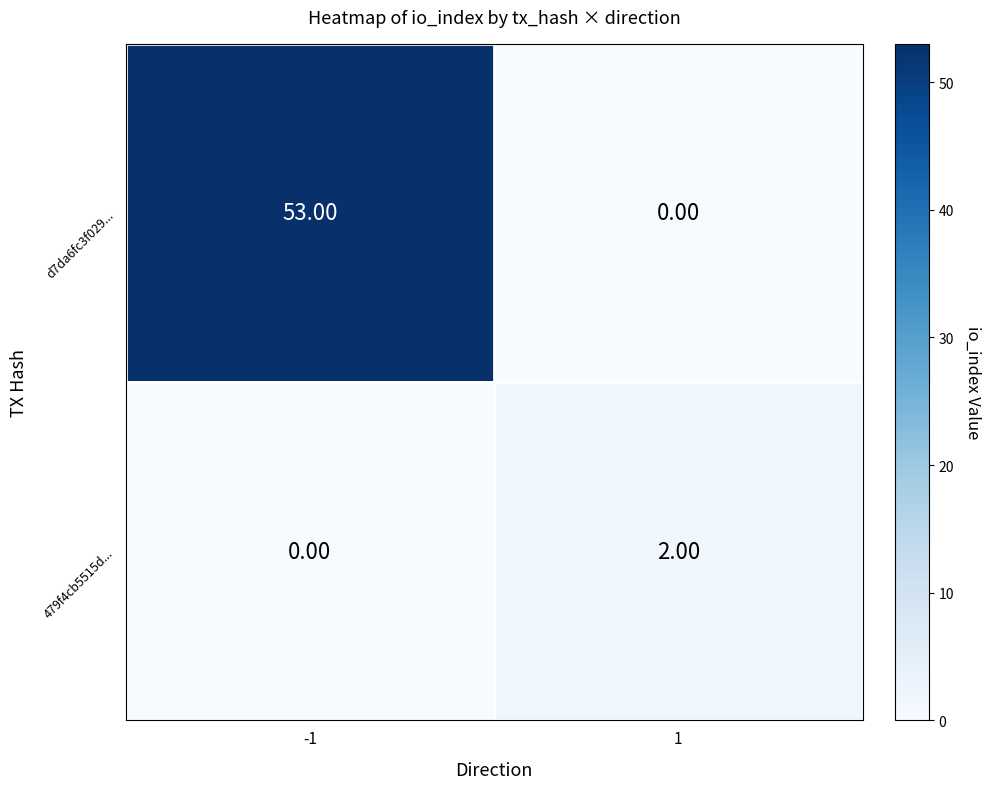

What is the total value across all series at -1?

53